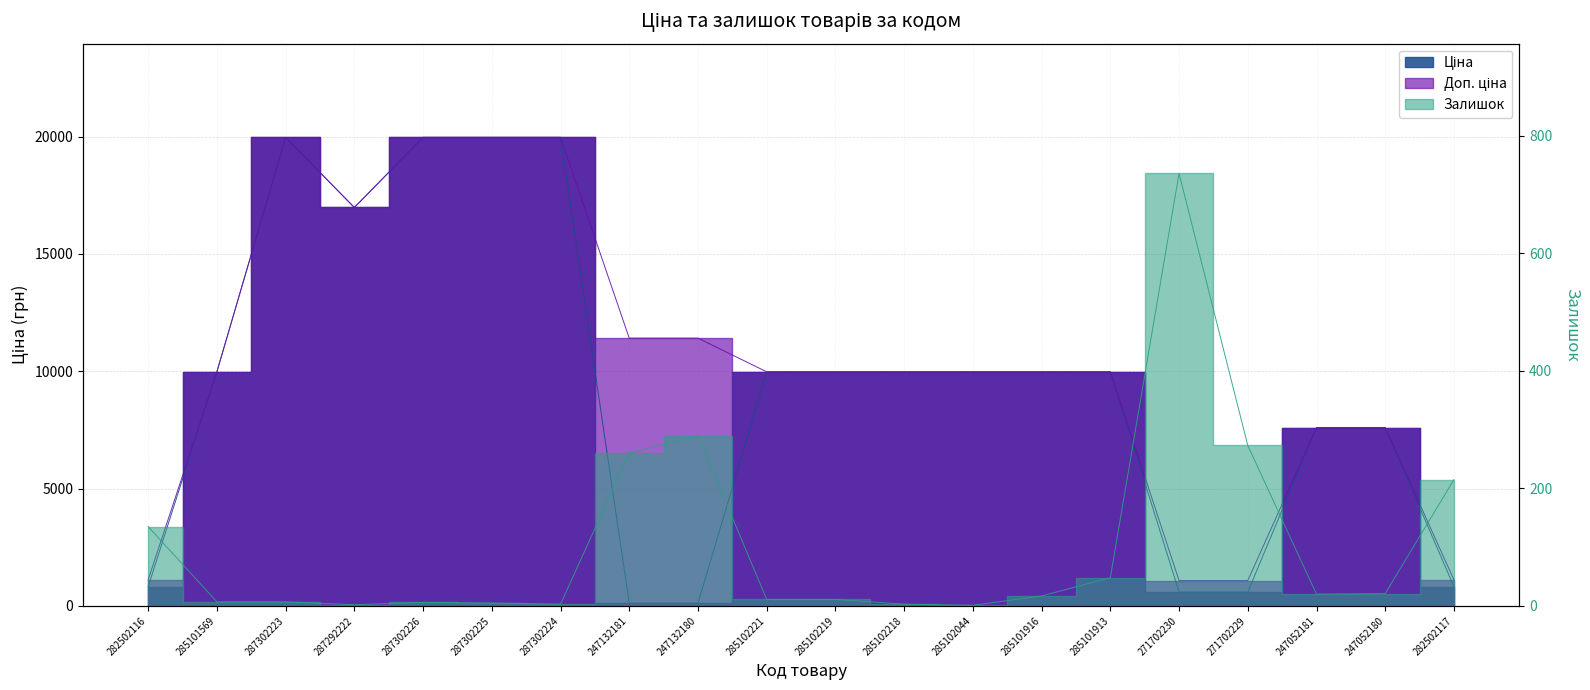

Between which two adjacent categories do Залишок and Ціна first intersect?

287302224 and 247132181